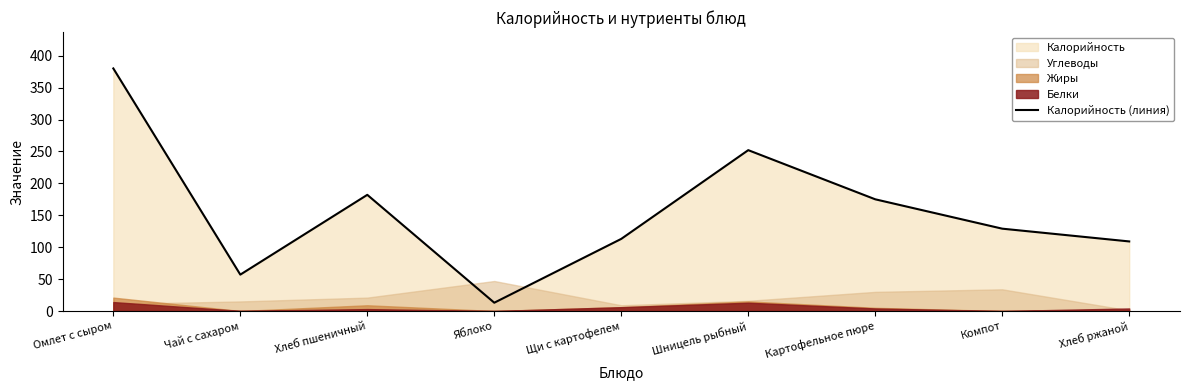

Rank the categories by value from lowest to highest.

Яблоко, Чай с сахаром, Хлеб ржаной, Щи с картофелем, Компот, Картофельное пюре, Хлеб пшеничный, Шницель рыбный, Омлет с сыром